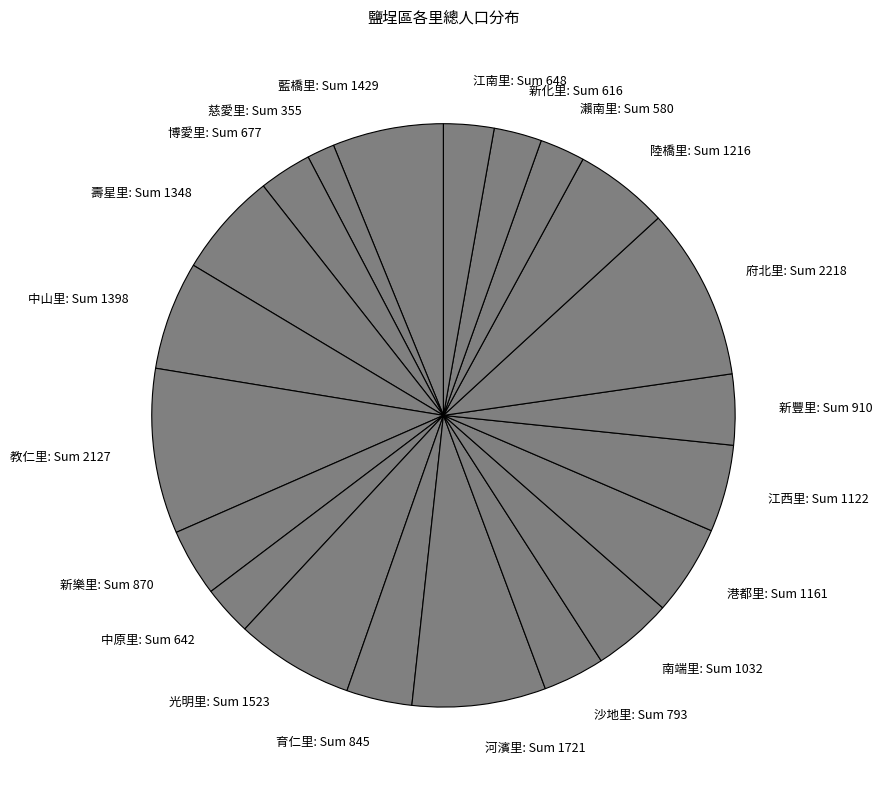

Does any single category account for the majority?

No